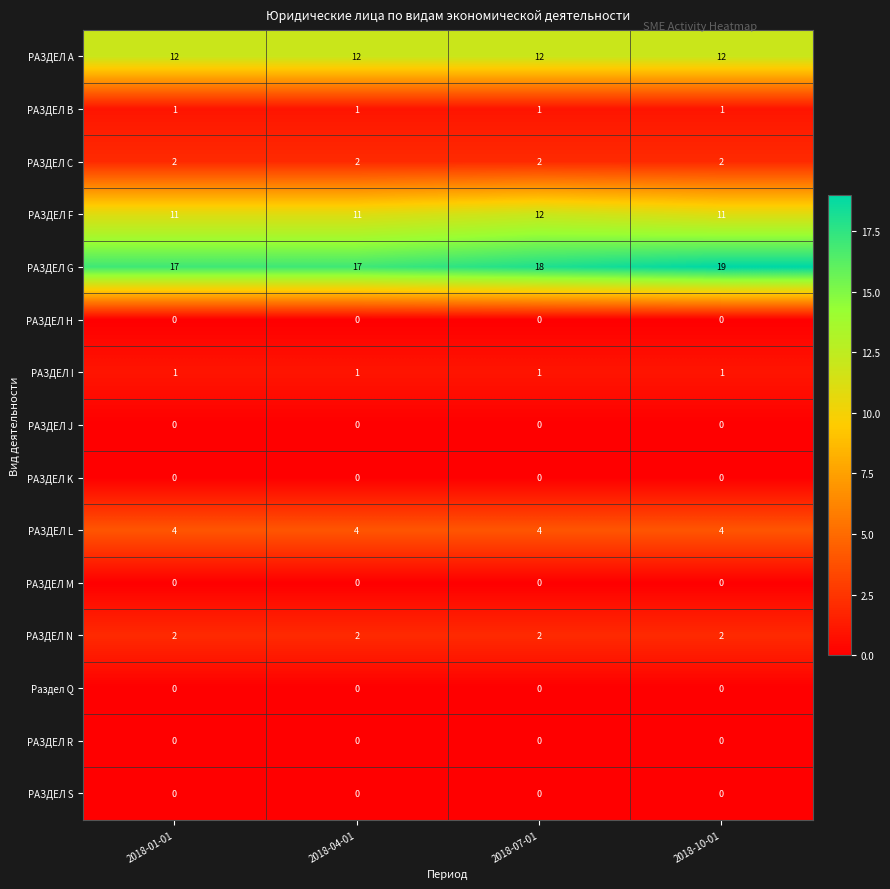

At how many categories does at least one series exceed 15?

4